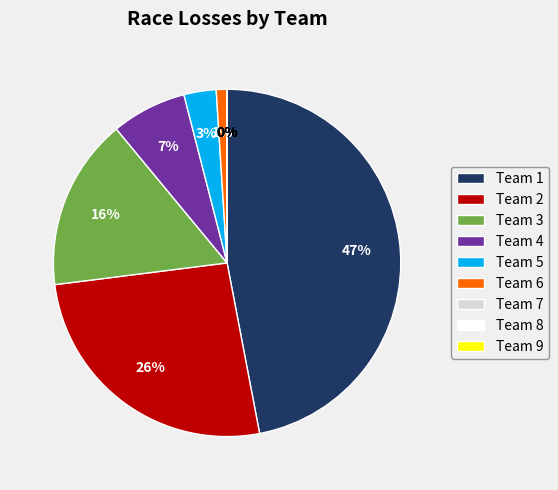

Which slice is the largest?

Team 1